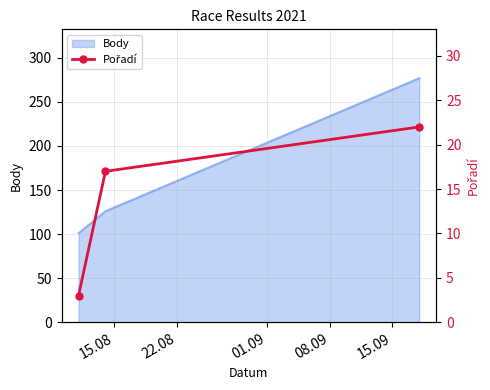

What is the highest value of the Body series?

277